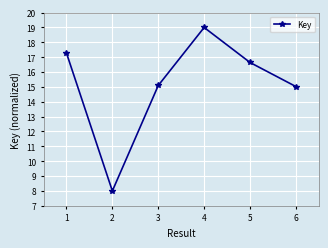

Is this an area chart (filled region under the line)?

No